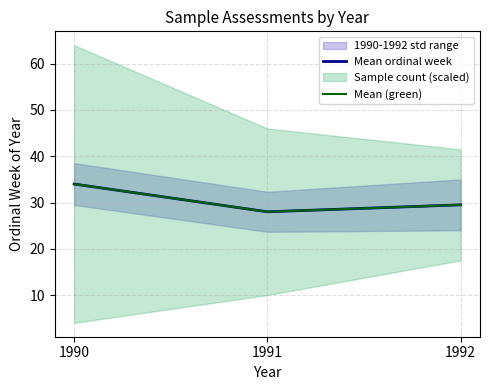

At which label does Mean (green) first exceed 29?

1990